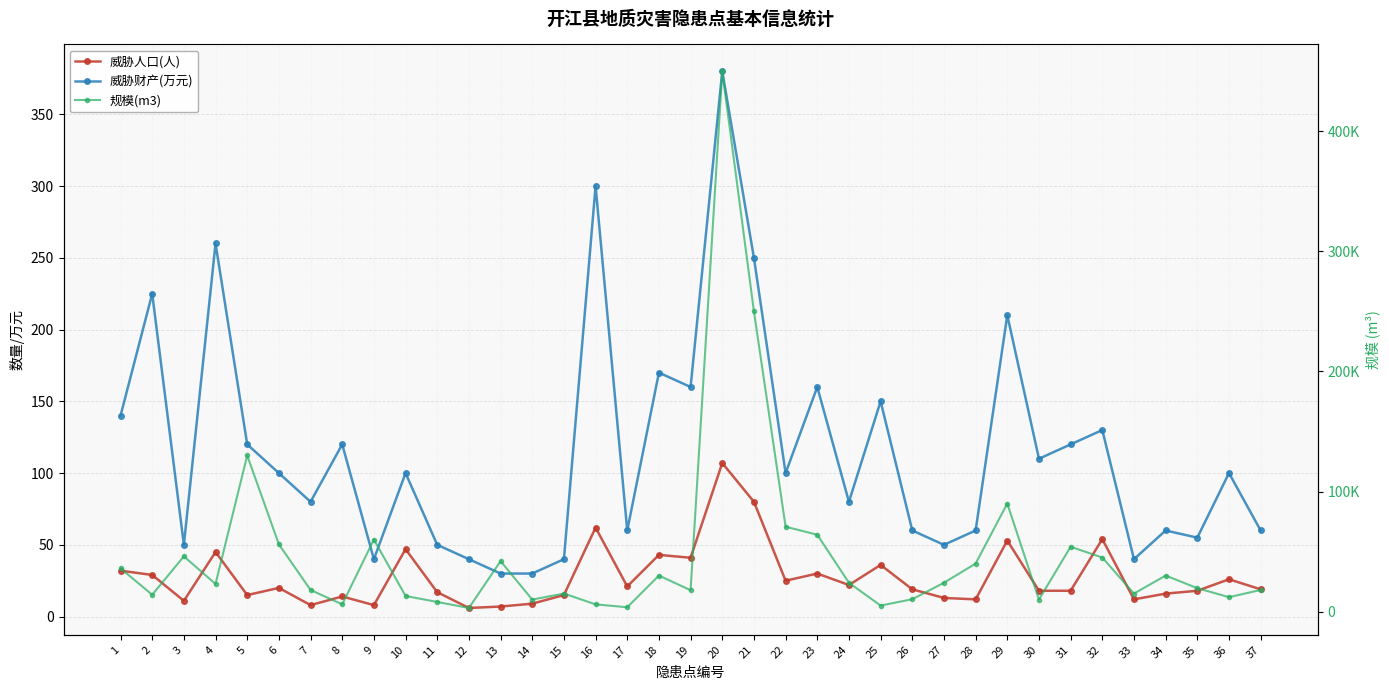

At which category is the sum across all series the highest?

20